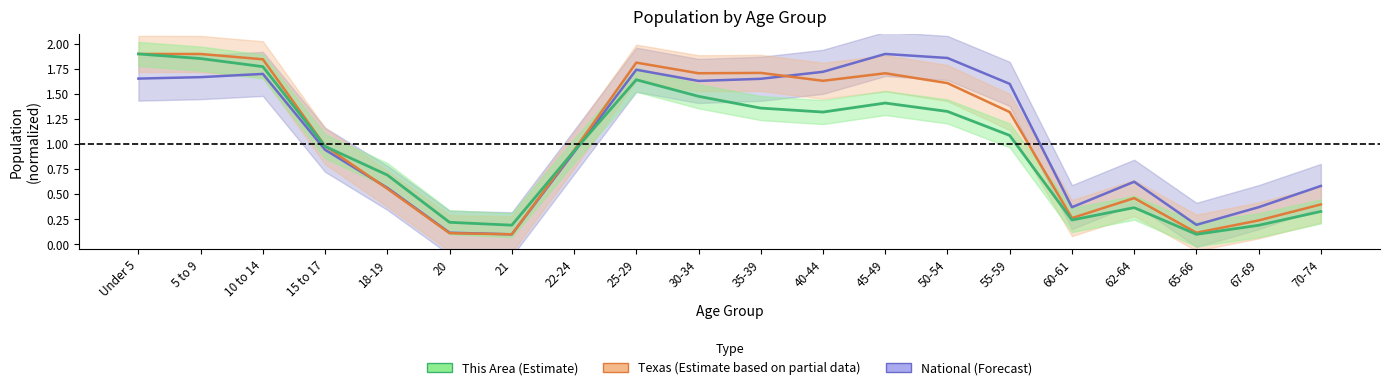

After their last crossing, which series has the higher values: National or This Area?

National